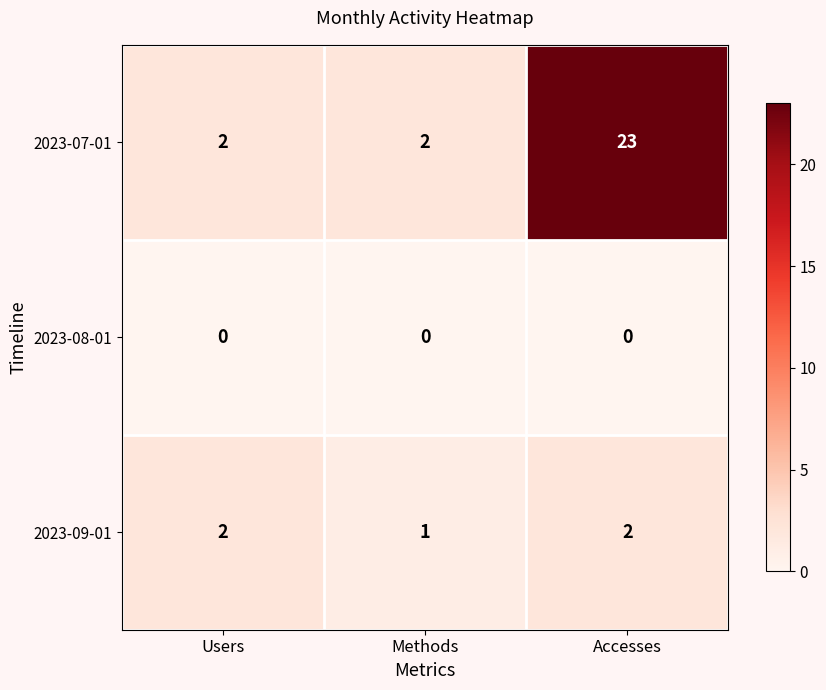

Count the number of categories in the chart.

3